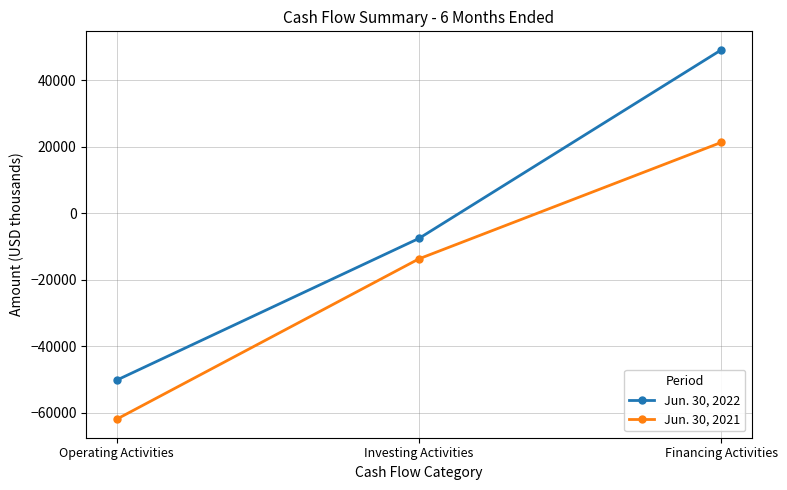

What is the greatest value displayed?

49076